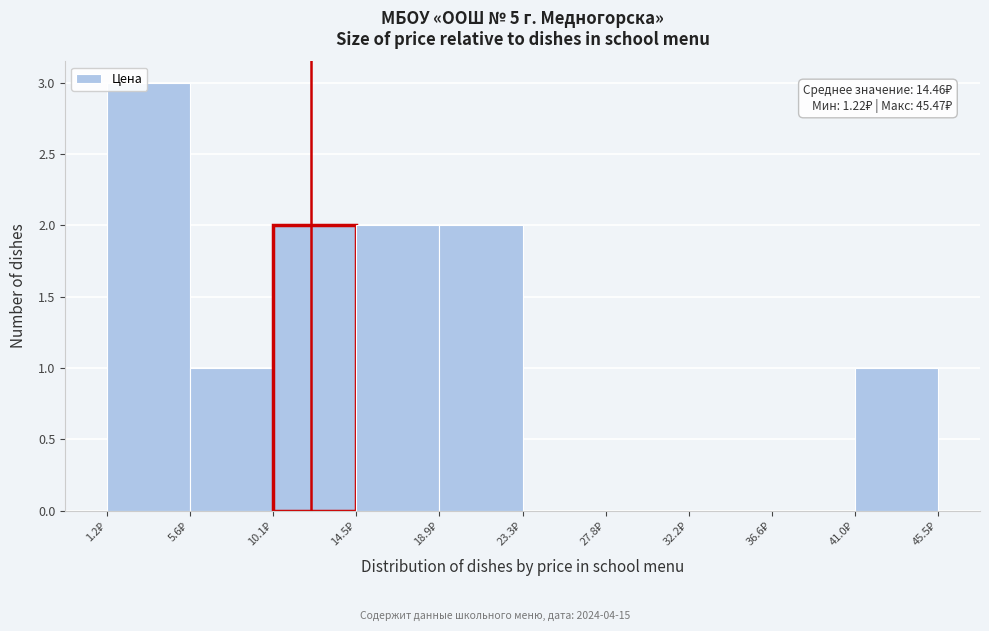

Over which range of the x-axis is the bar tallest?

1.0 to 5.5